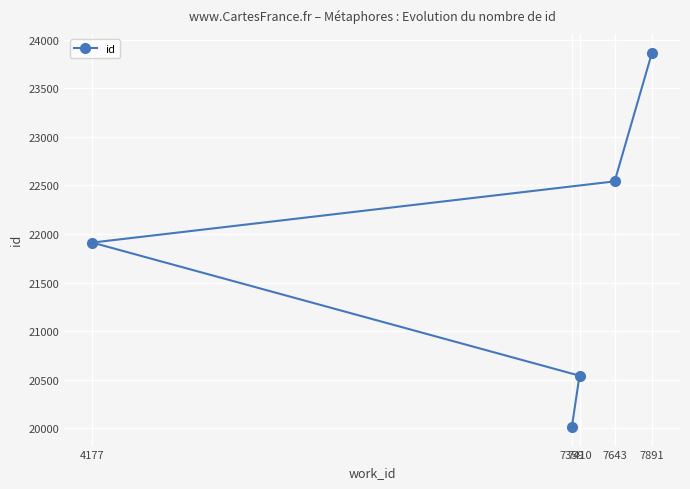

What position from the left is 7891?

5